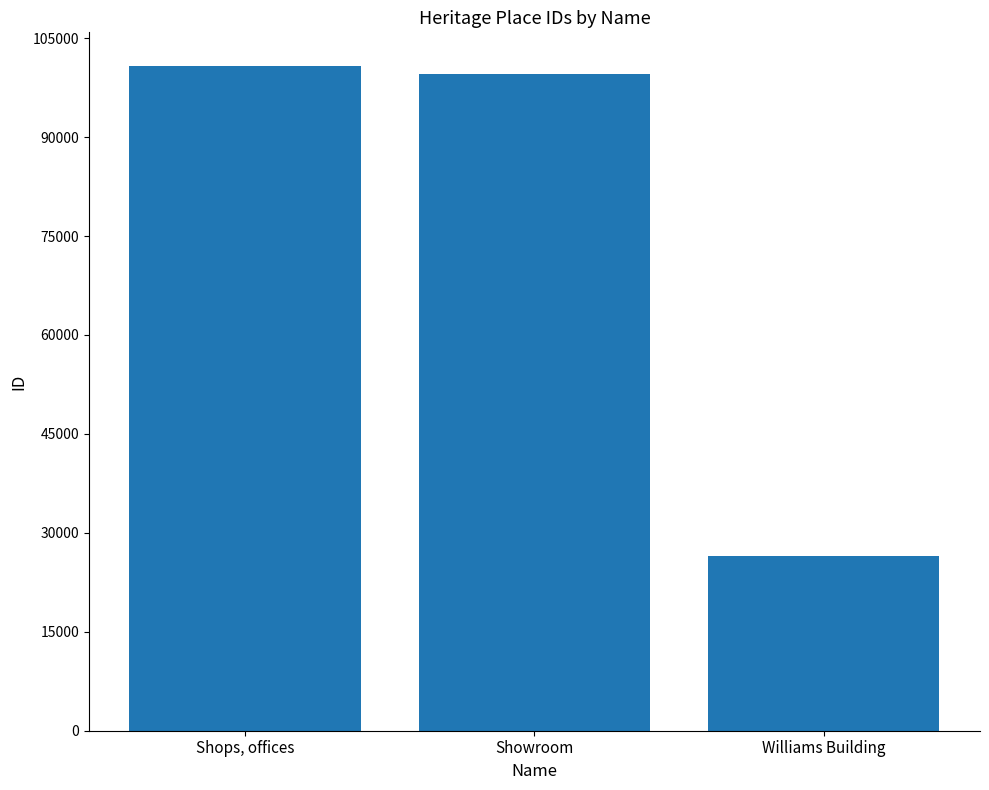

The value at Williams Building is 26553. True or false?

True